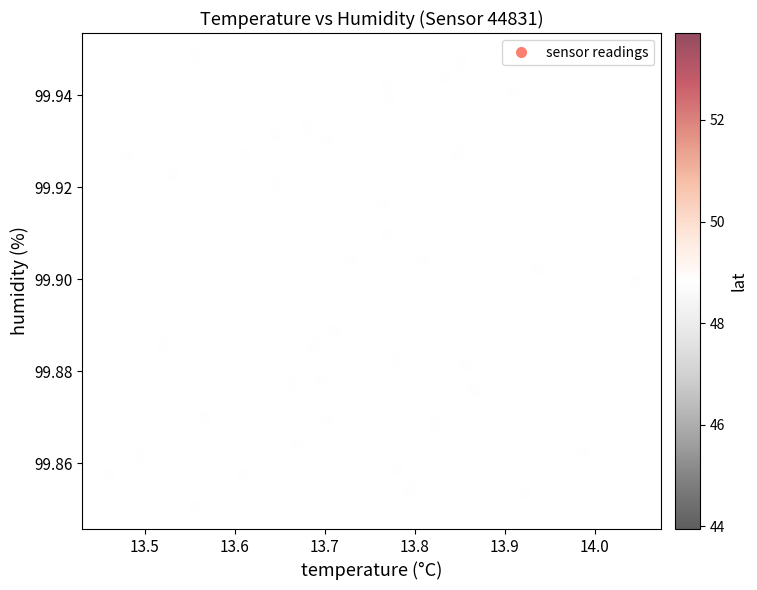

What is the range of X values (max minus min)?

0.6